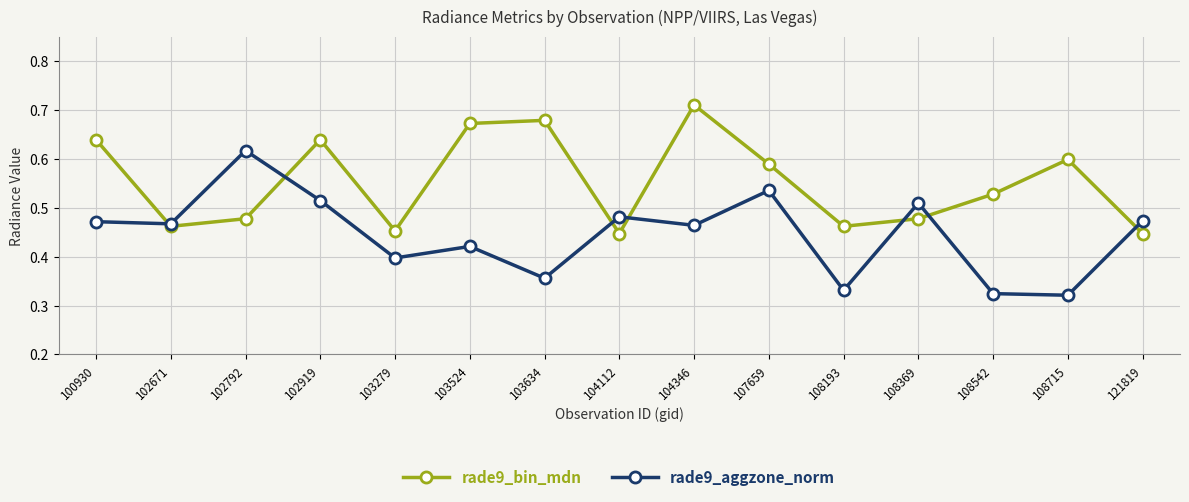

How many times do rade9_bin_mdn and rade9_aggzone_norm cross each other?

7